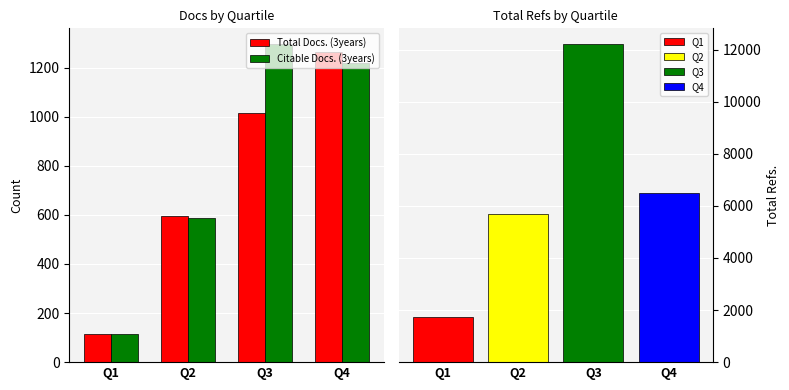

List the labels in order of Citable Docs. (3years) value, largest first.

Q3, Q4, Q2, Q1